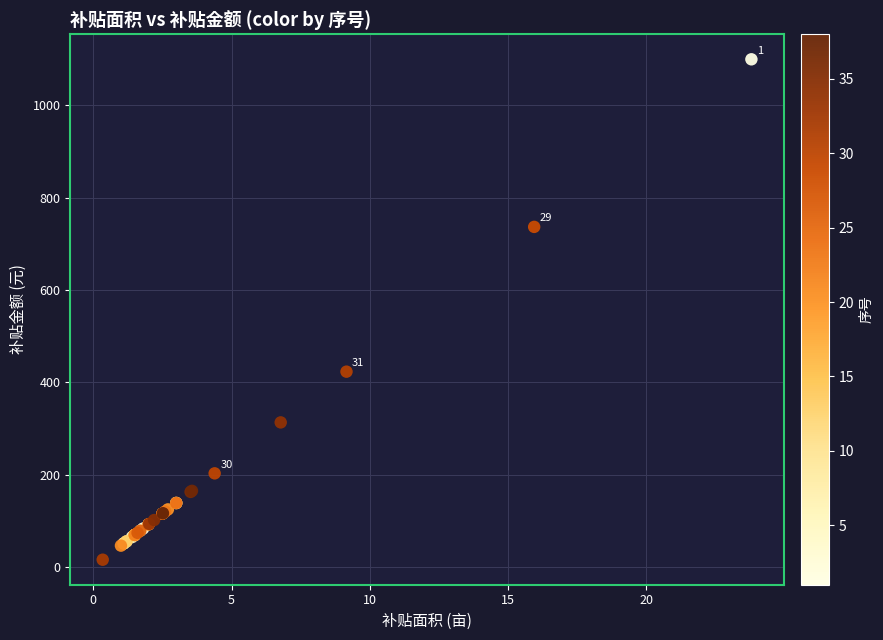

What Y value in the scatter plot is closest to 557?

422.9